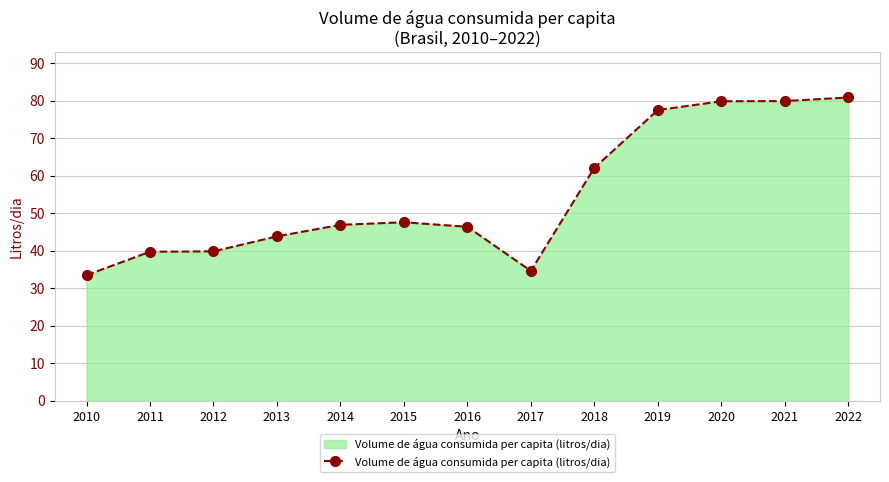

True or false: the data has more than 0 interior local peaks.

True